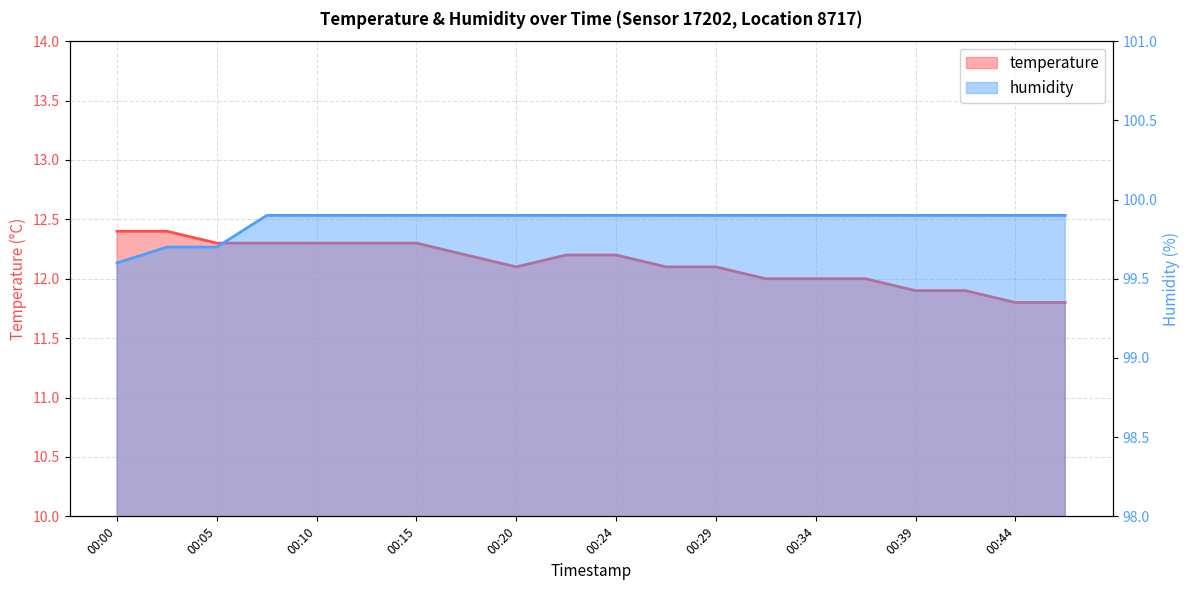

List the series in order of their overall mean, lowest first.

temperature, humidity